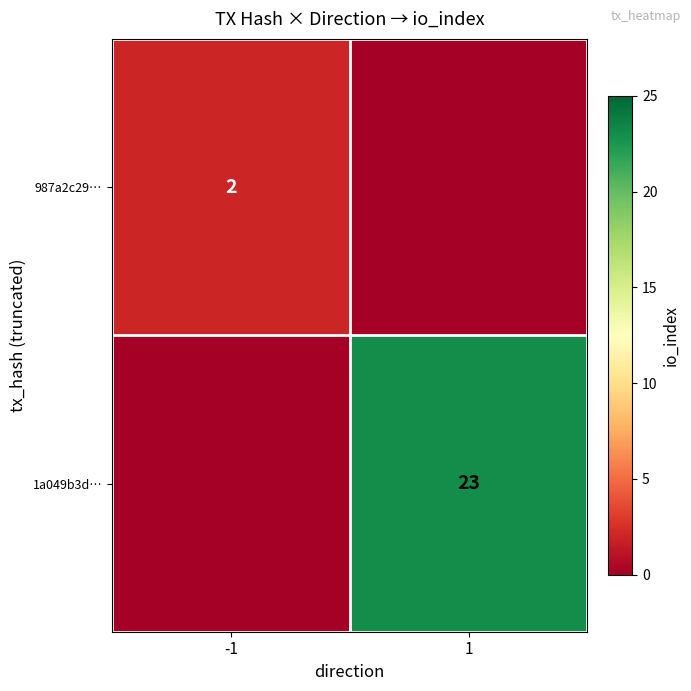

Which label corresponds to the largest value in the chart?

1